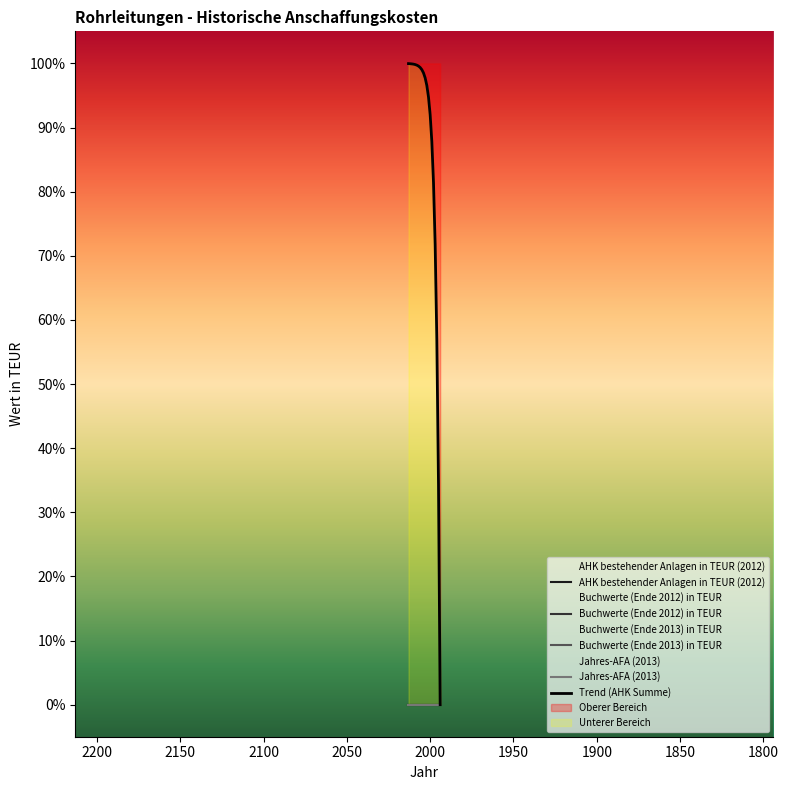

How many data points in Trend (AHK Summe) are less than 98?

10